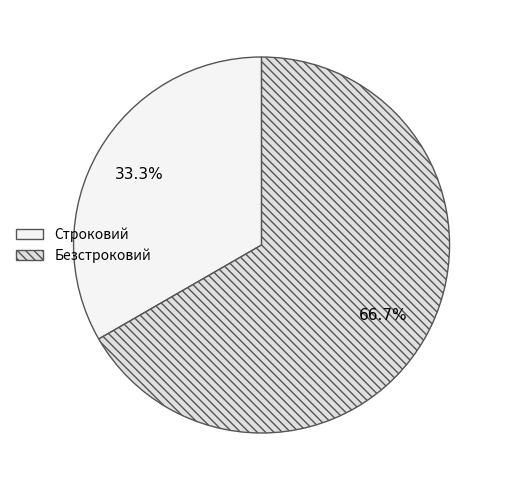

The Безстроковий slice represents 79% of the pie. True or false?

False